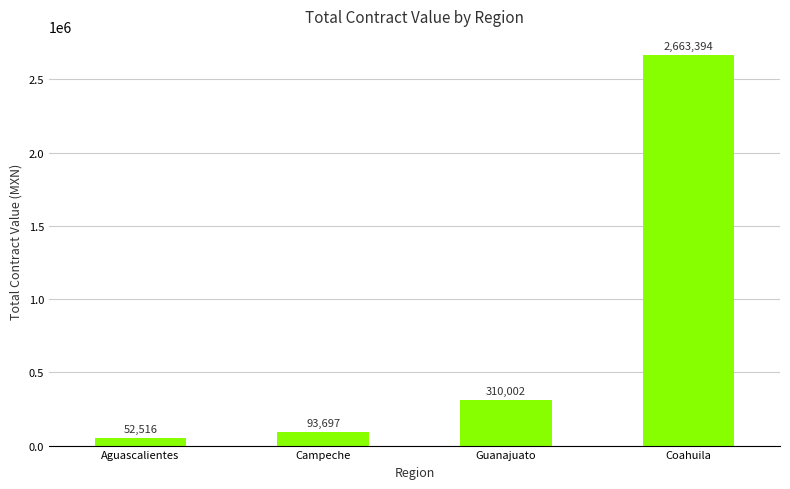

What is the average value?

779902.3